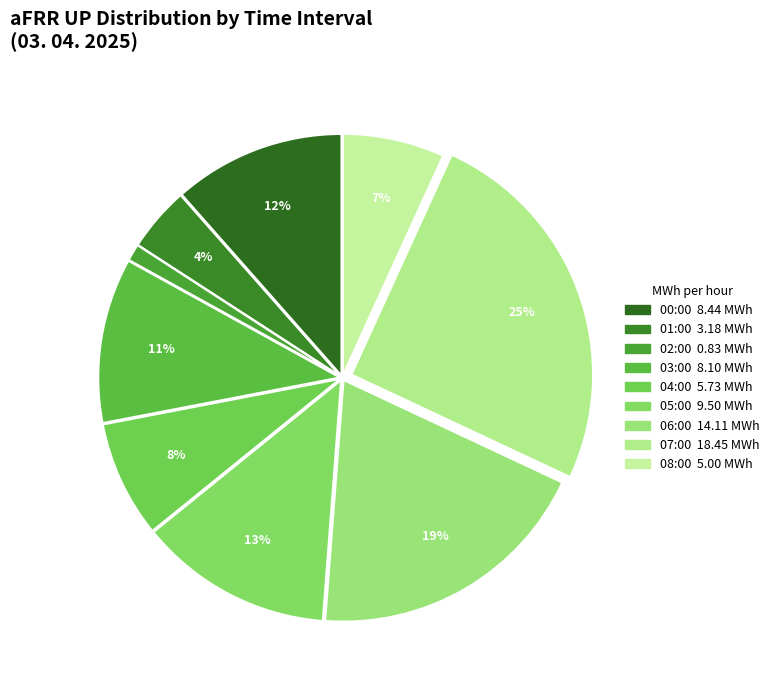

Count the number of slices in the pie.

9